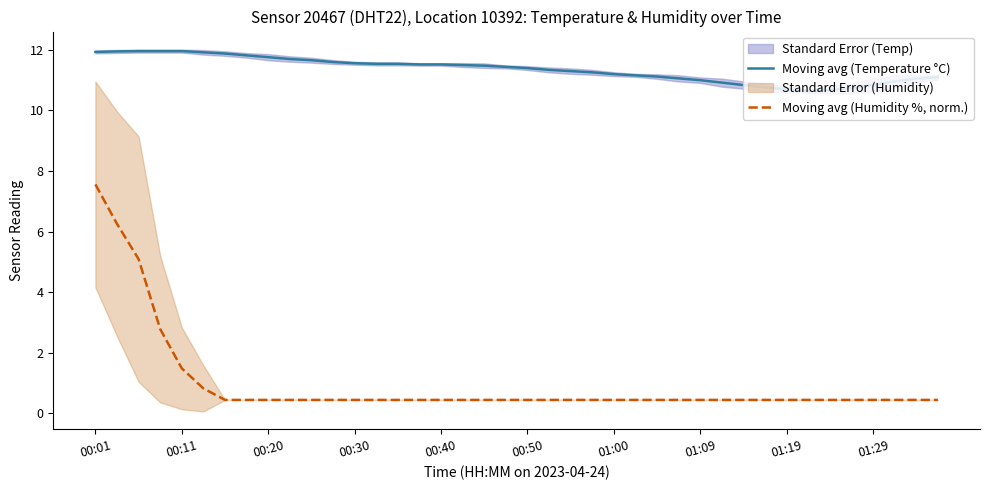

At which category does the chart reach its minimum across all series?

38